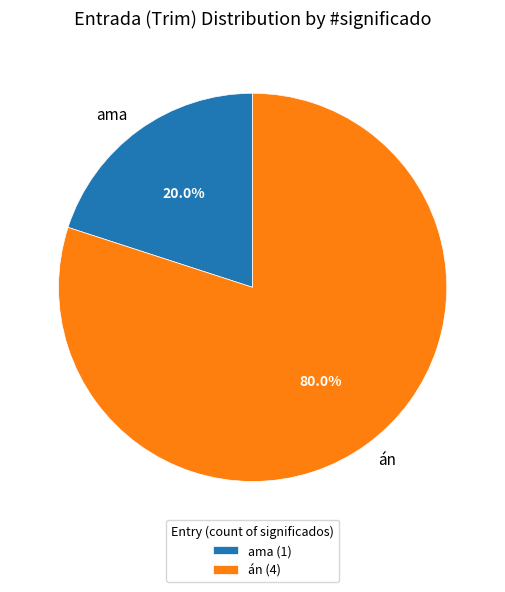

Does ama account for over 50% of the chart?

No